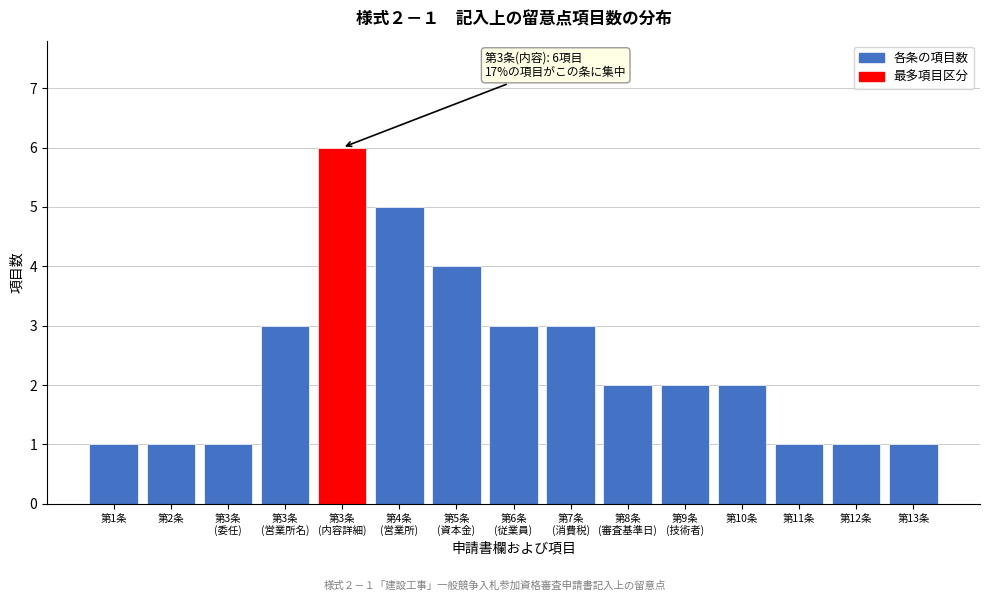

Reading left to right, what are all the values shown in this chart?

1	1	1	3	6	5	4	3	3	2	2	2	1	1	1